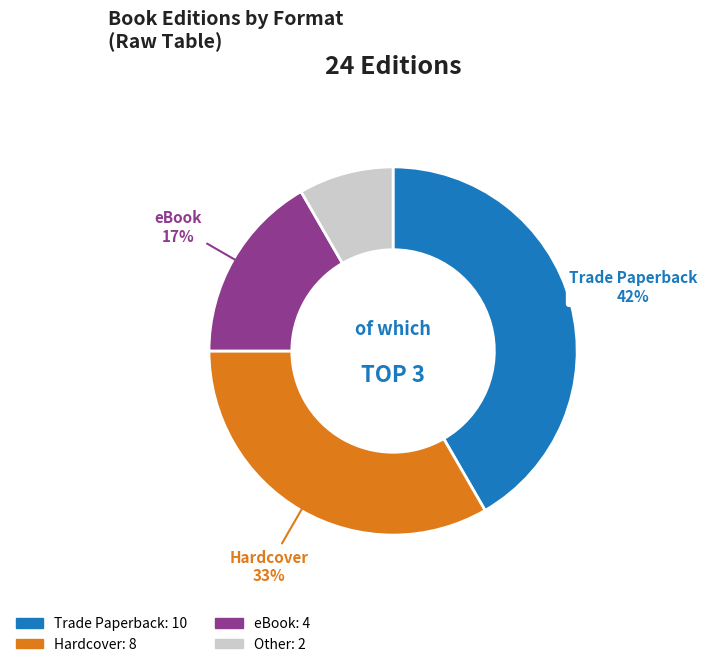

Is there a majority slice in this chart?

No